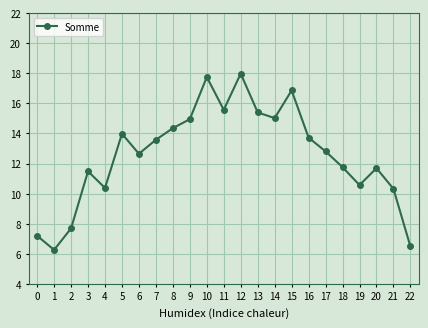

Which has a higher value, 21 or 12?

12